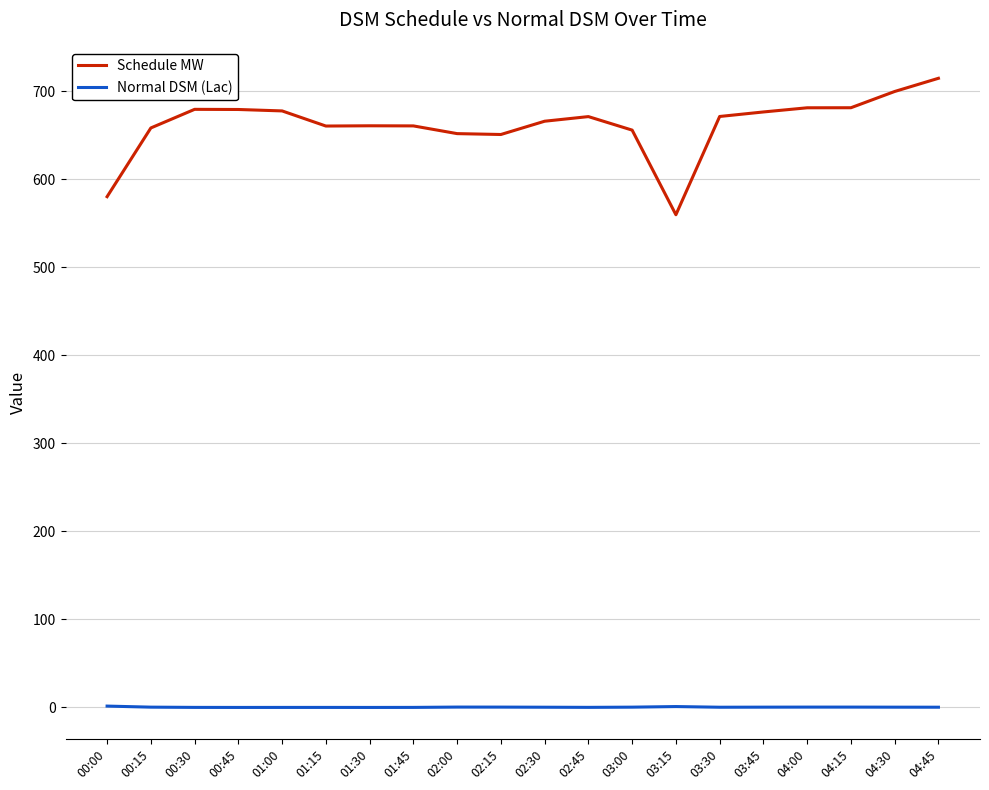

True or false: Normal DSM (Lac) and Schedule MW cross at least once.

False